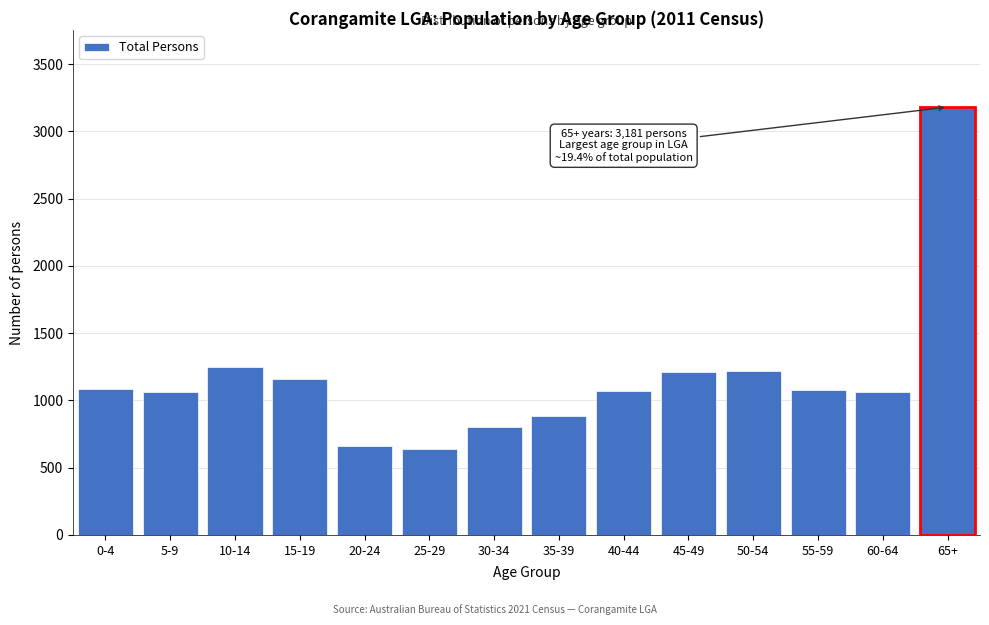

What is the value of the 4th bar from the left?

1157